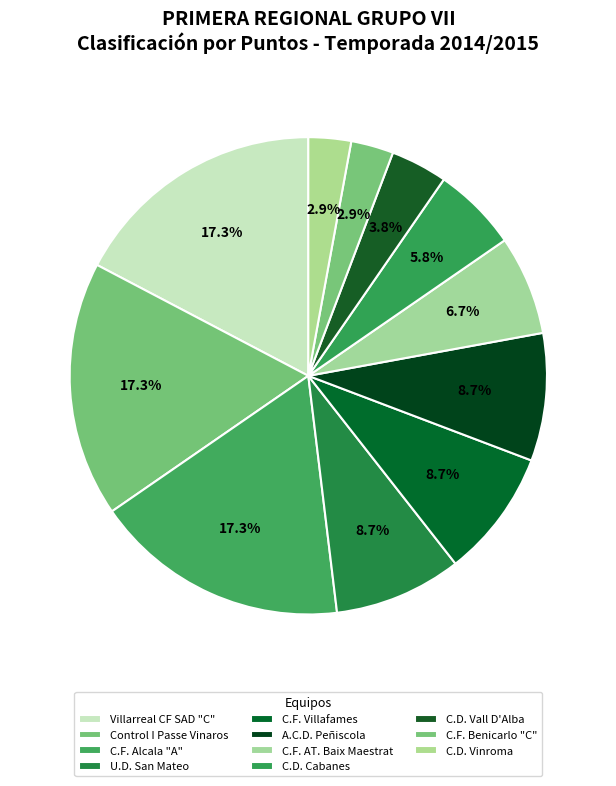

Is it true that C.F. AT. Baix Maestrat is 7% of the pie?

True